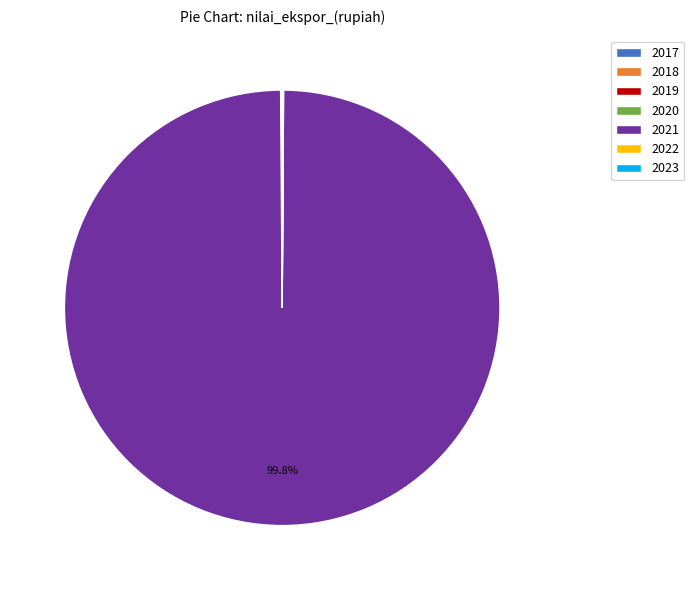

Which slice represents more than half of the pie?

2021